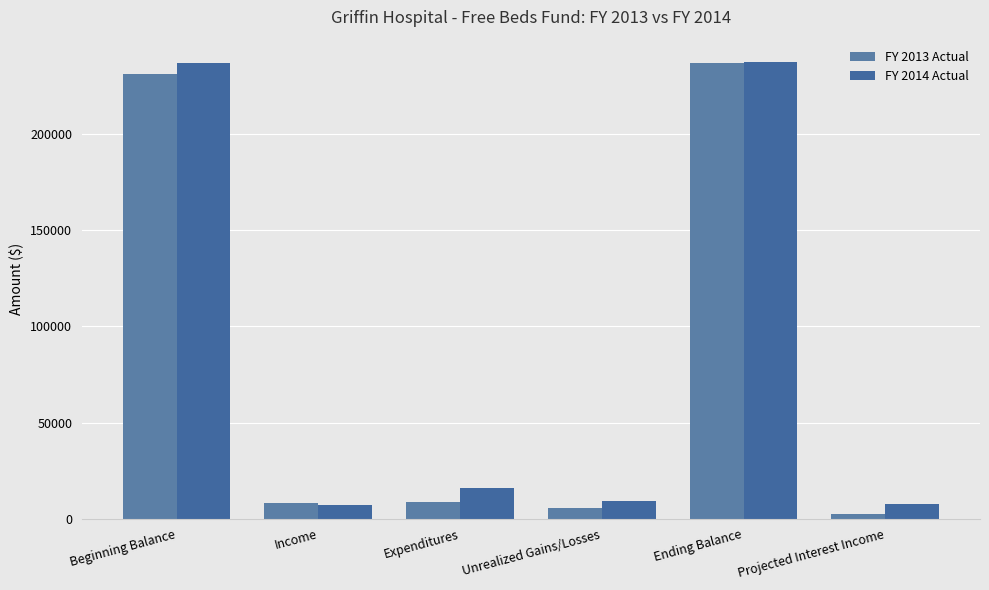

How many categories are shown in the chart?

6